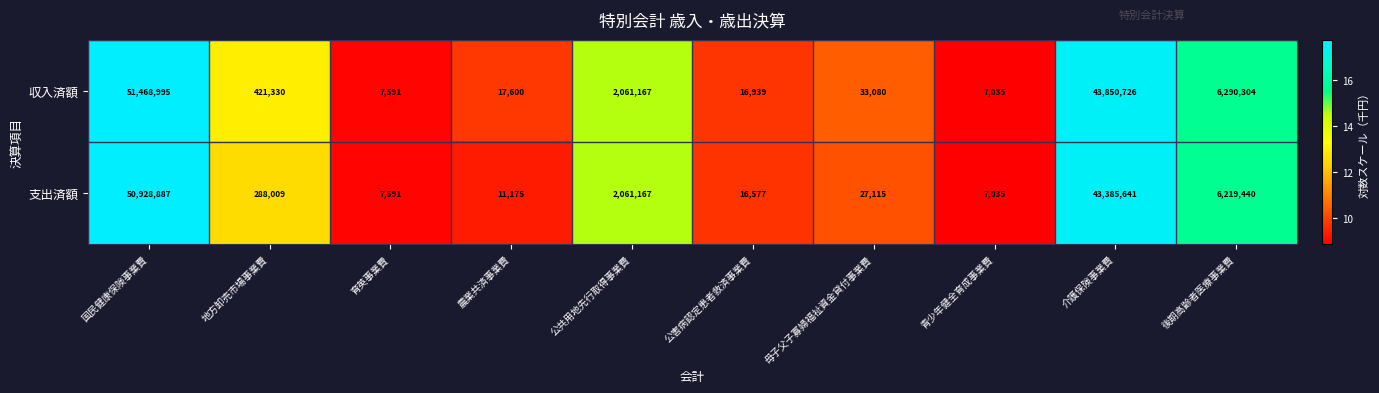

Rank the categories by 収入済額 value from lowest to highest.

青少年健全育成事業費, 育英事業費, 公害病認定患者救済事業費, 農業共済事業費, 母子父子寡婦福祉資金貸付事業費, 地方卸売市場事業費, 公共用地先行取得事業費, 後期高齢者医療事業費, 介護保険事業費, 国民健康保険事業費